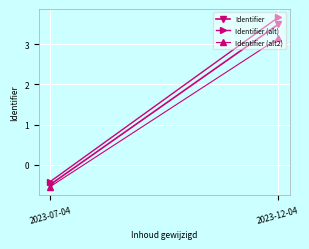

How many categories are shown in the chart?

2